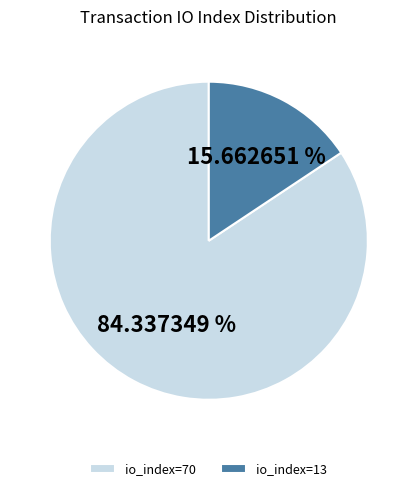

Does io_index=70 account for over 50% of the chart?

Yes